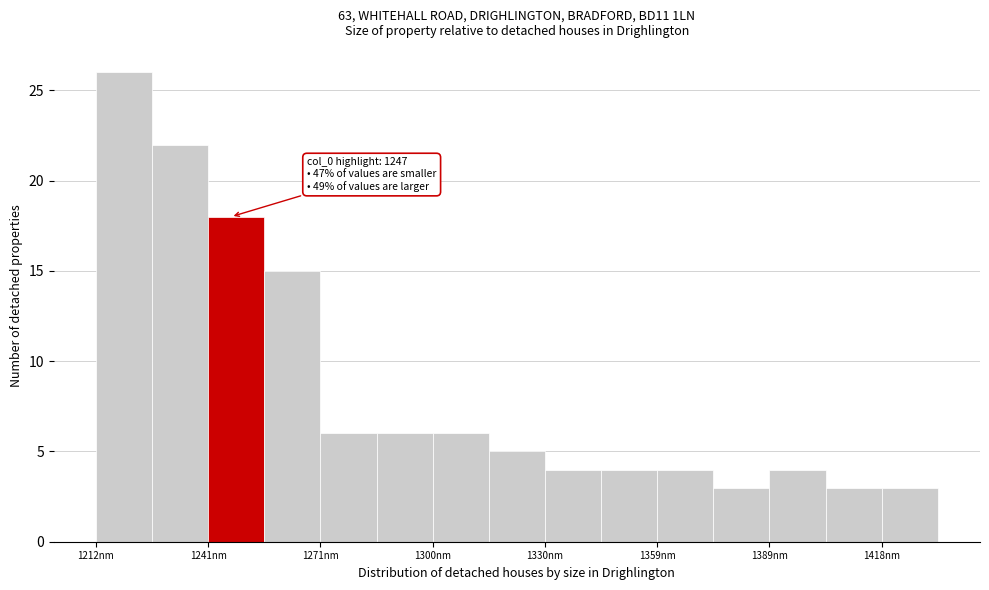

Read against the x-axis, roughly where is the centre of the tallest bar?

1220